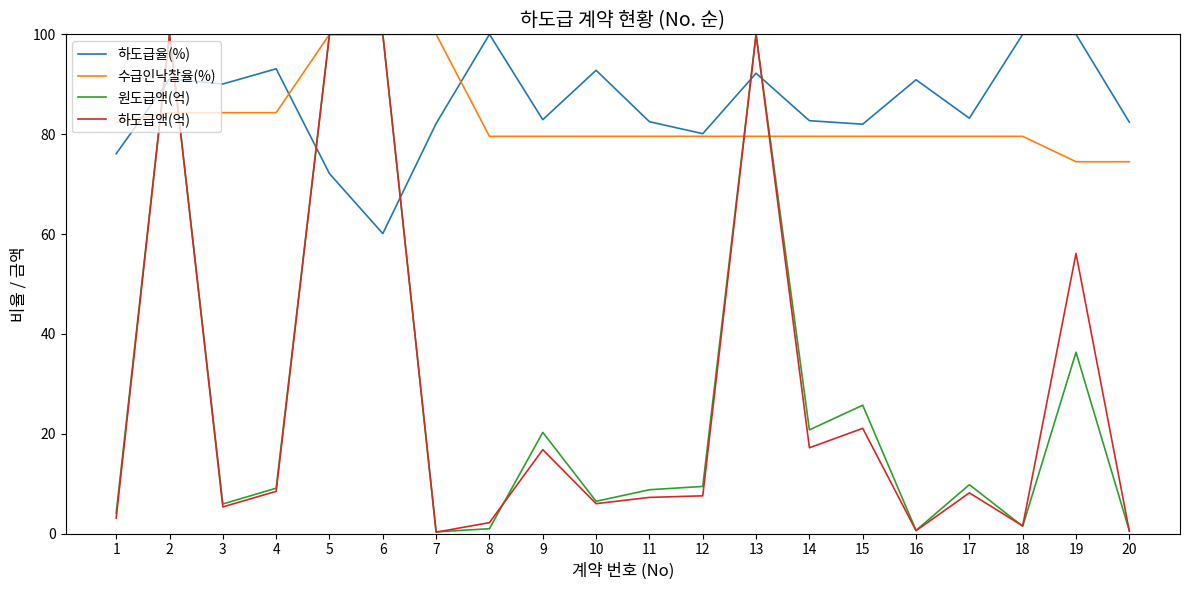

How many intersections are there between 하도급액(억) and 하도급율(%)?

6